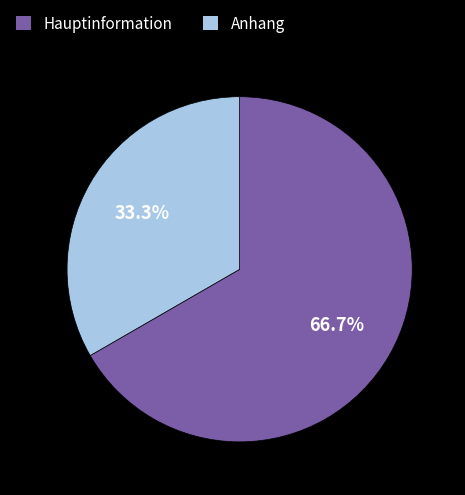

True or false: Hauptinformation accounts for 53% of the total.

False